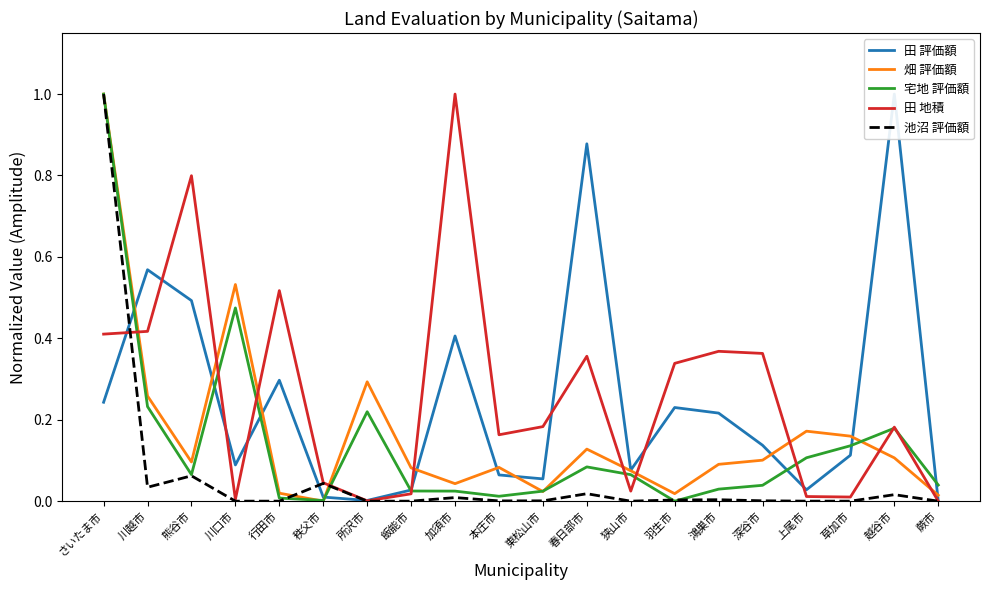

At which category does 宅地 評価額 reach its first local peak?

川口市